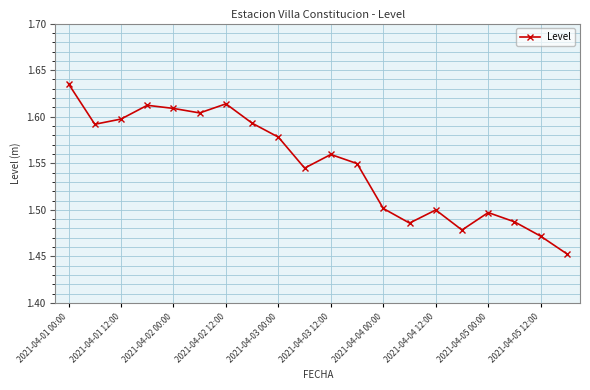

Count the values in the range 1 to 2.

20